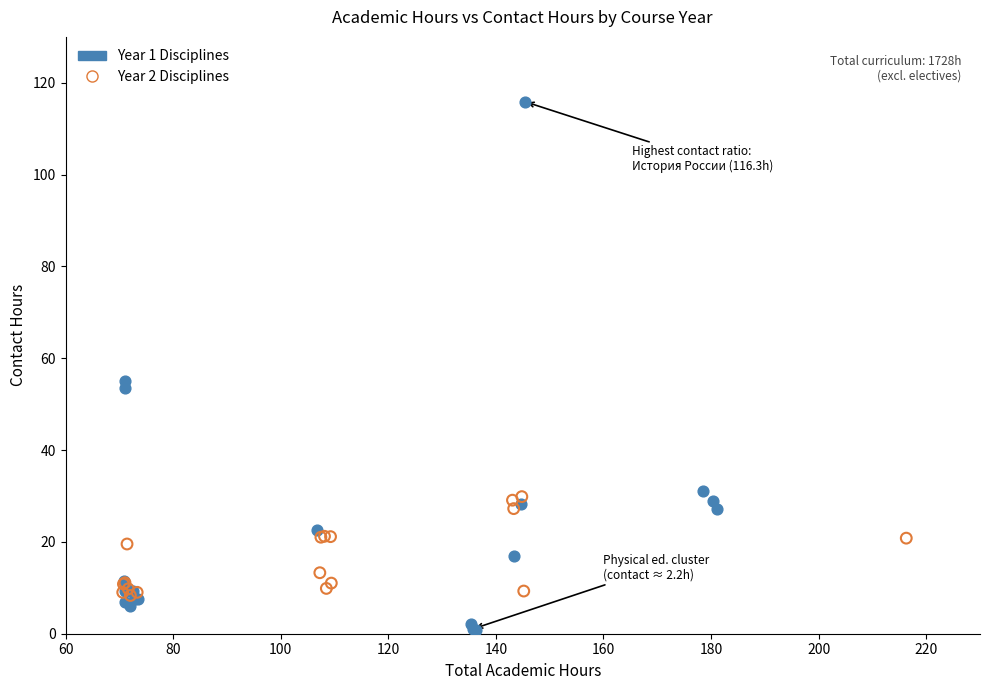

Which series reaches the minimum Y coordinate?

Year 1 Disciplines